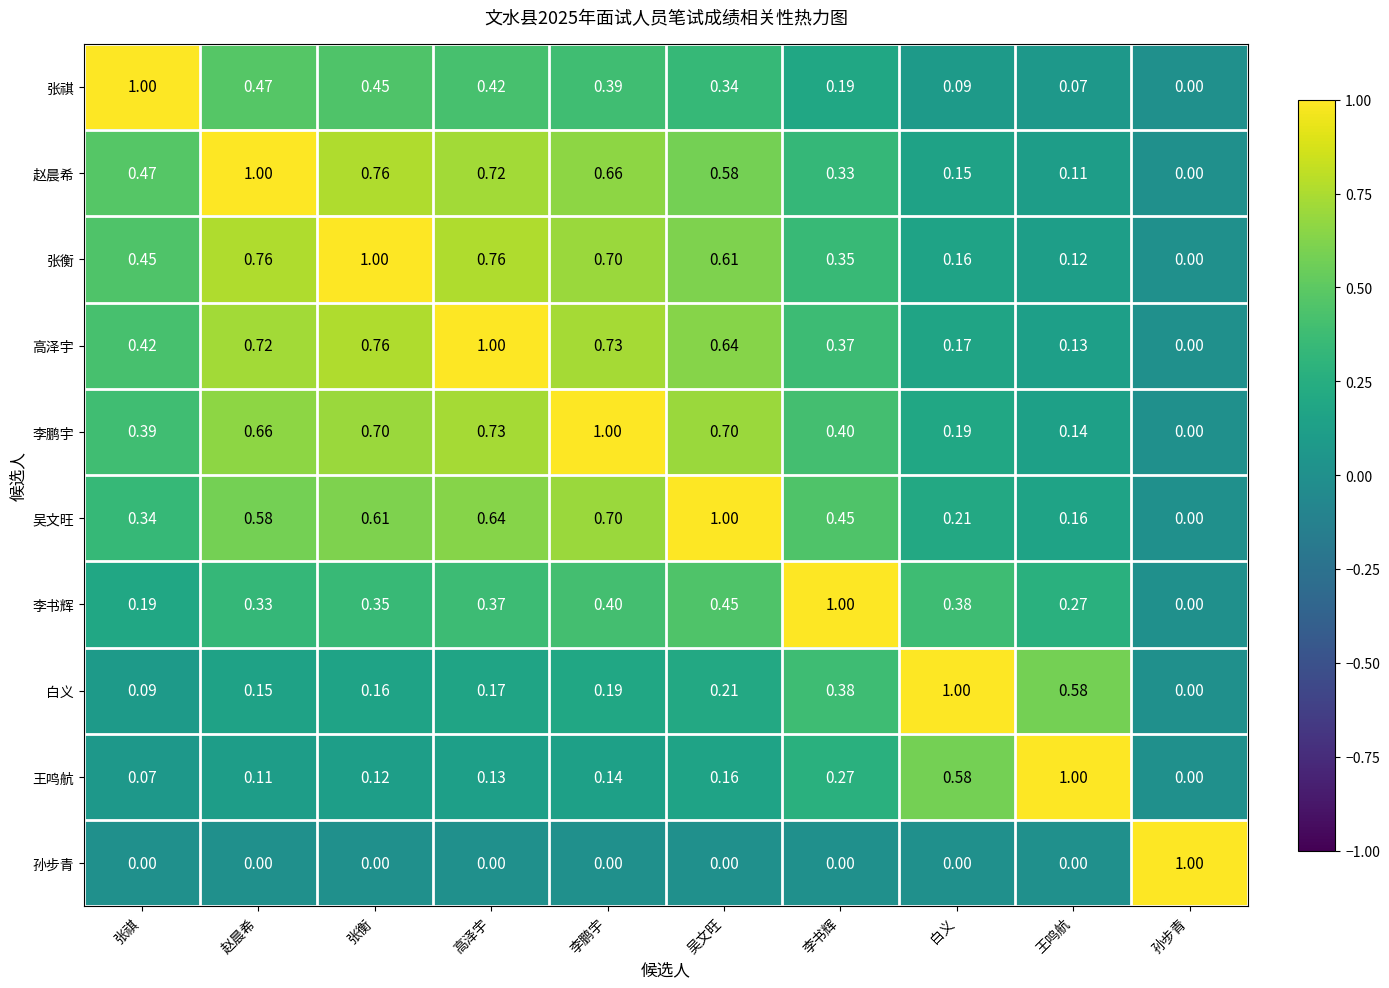

What is the total value across all series at 赵晨希?

4.8